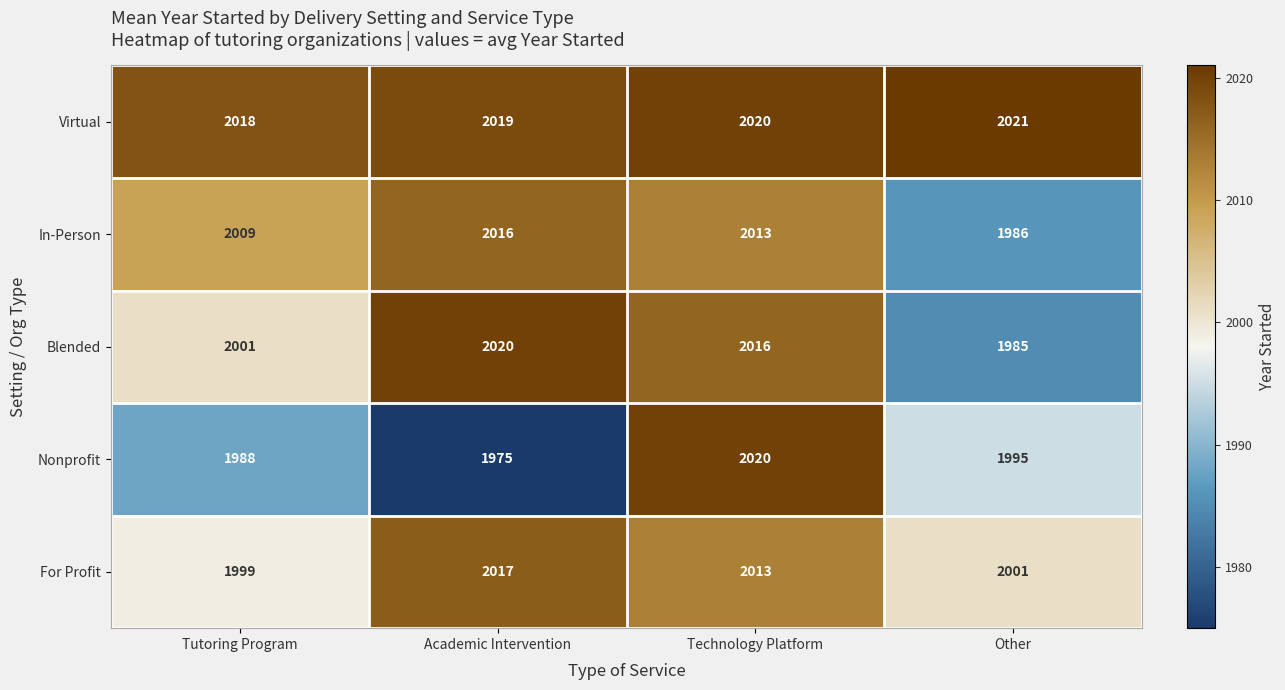

Which category has the highest value across all series?

Other